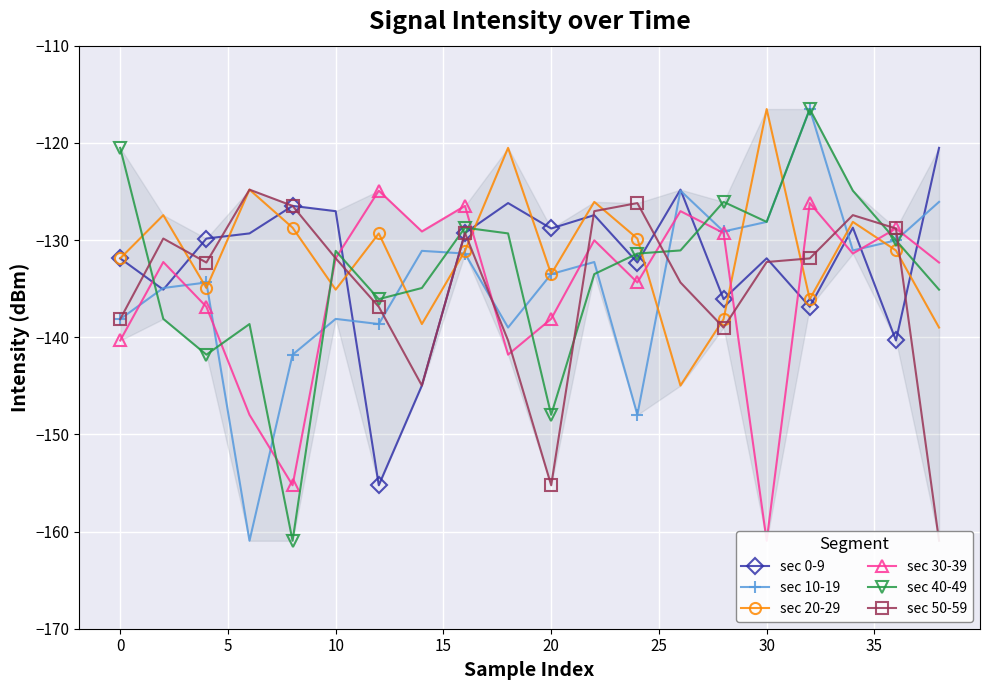

At how many categories does at least one series exceed -157?

20